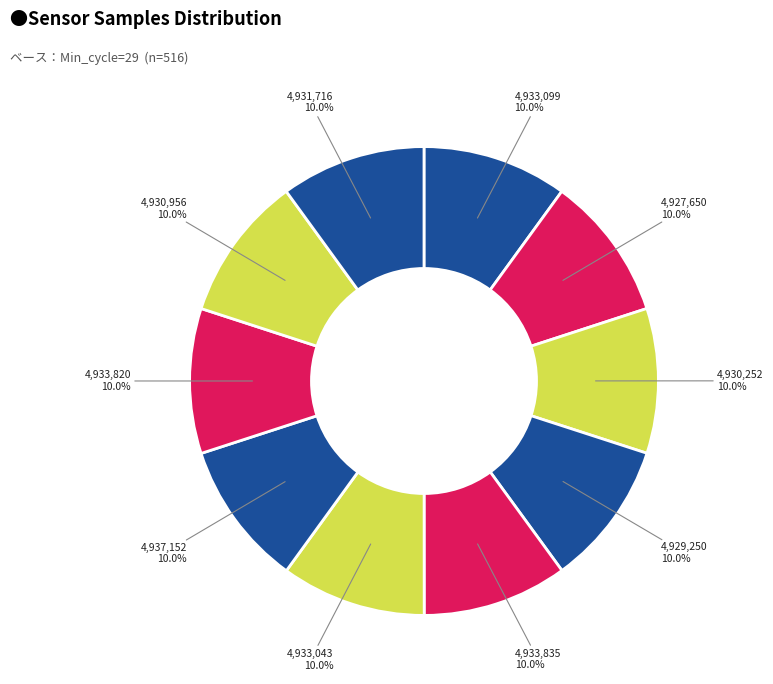

Do 4,933,043 and 4,927,650 together represent more than half of the pie?

No